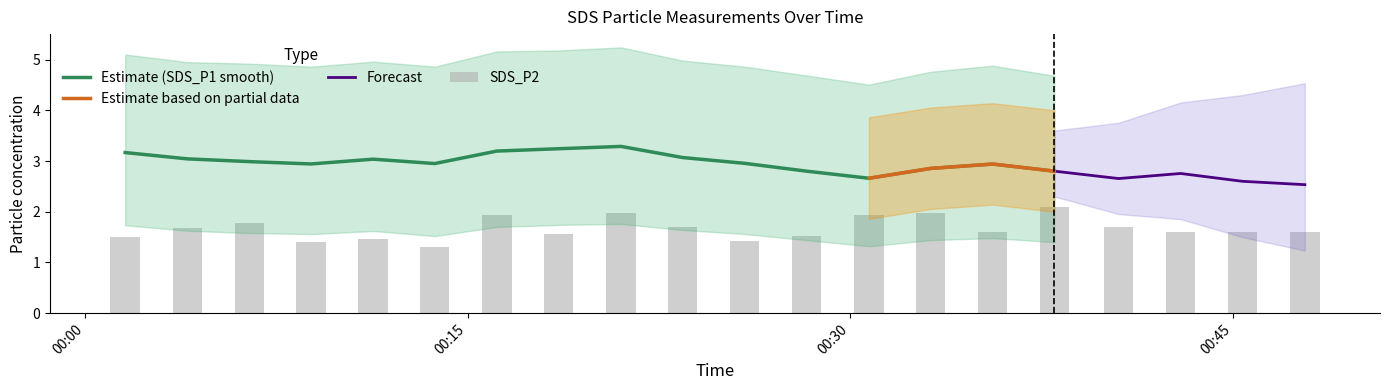

What is the lowest value of the Estimate (SDS_P1 smooth) series?

2.7